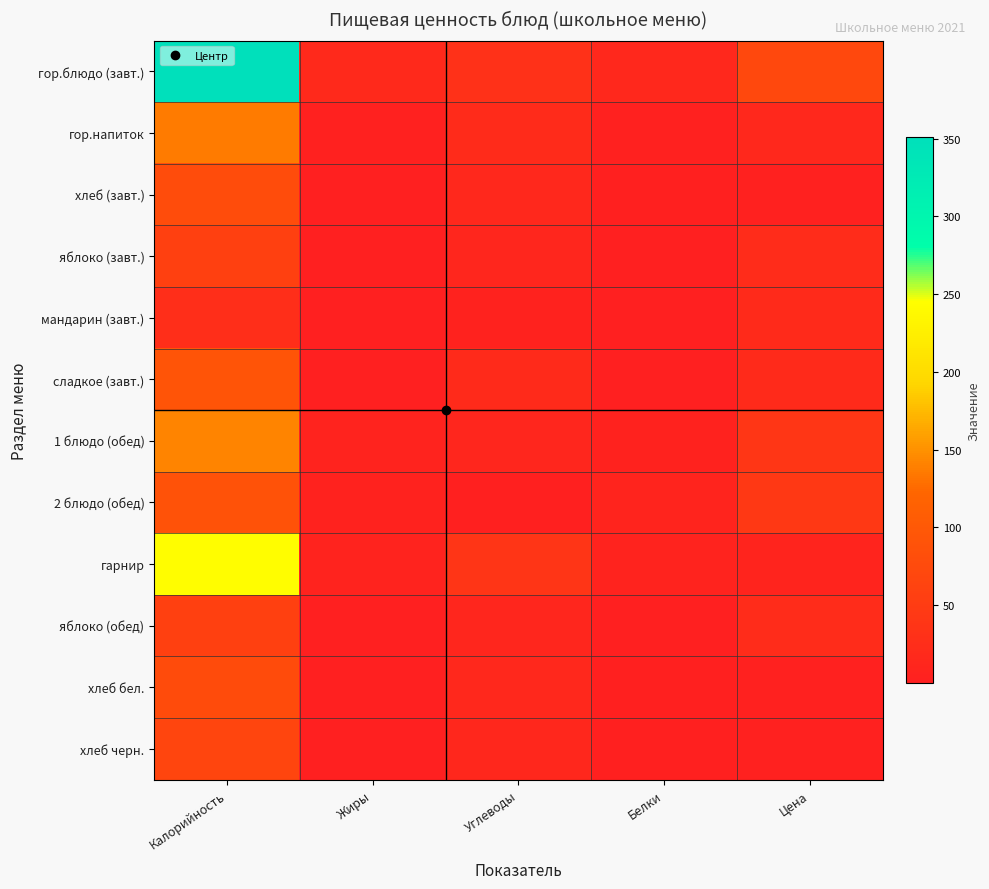

Which series has the largest total across all categories?

гор.блюдо (завт.)